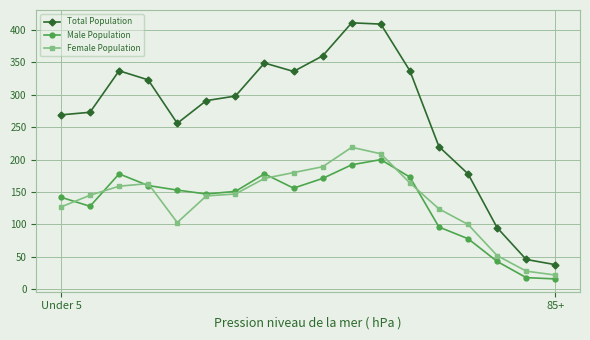

At how many categories does at least one series exceed 343?

4